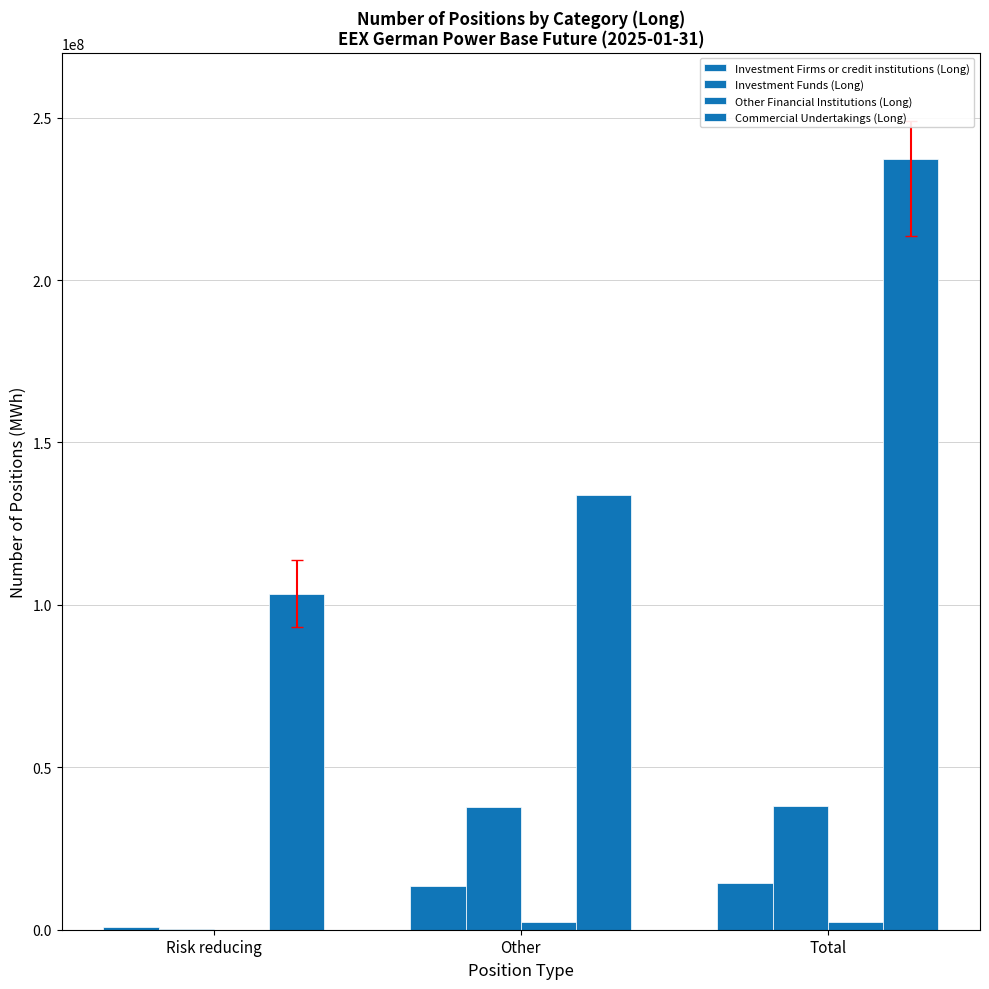

What is the sum of the Other Financial Institutions (Long) values at Total and Risk reducing?

2277208.0